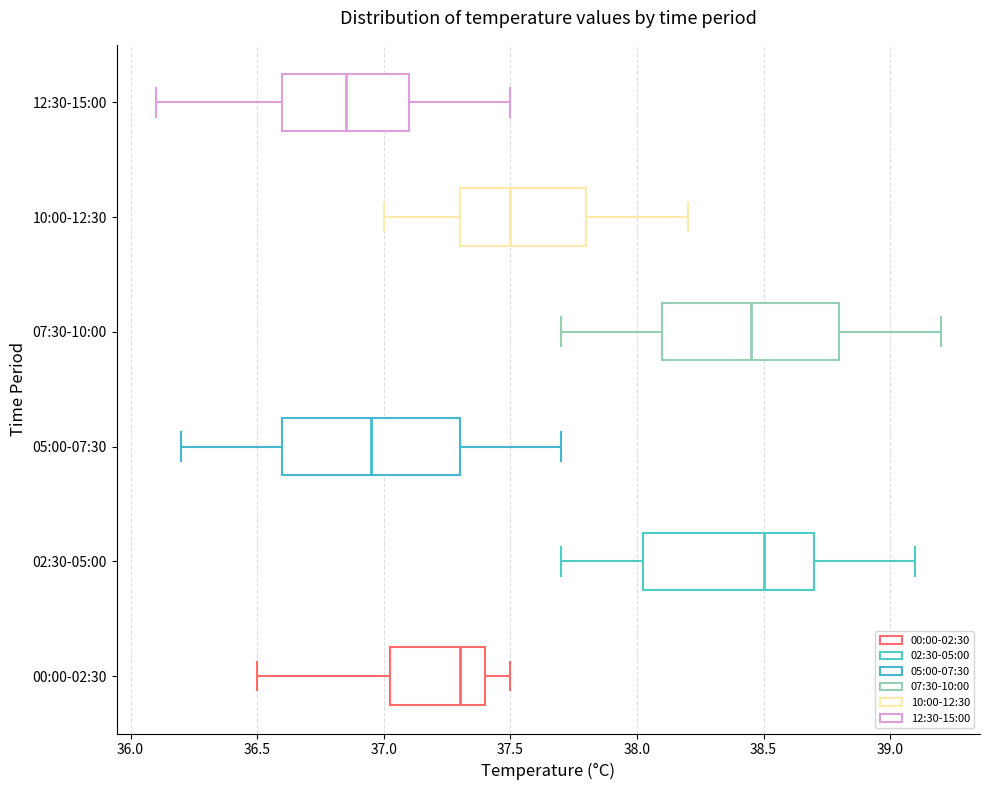

Where is the left edge of the box for 02:30-05:00 on the x-axis? The values are not printed on the chart, so give them approximately, as read against the axis.

38.05